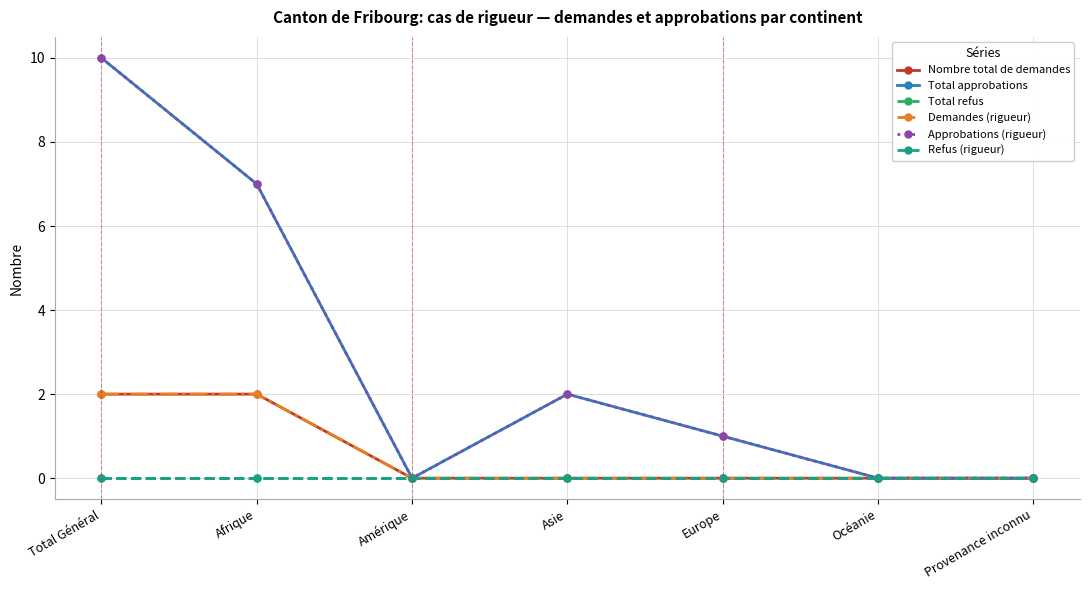

Count the Nombre total de demandes values in the range 0 to 2.

7